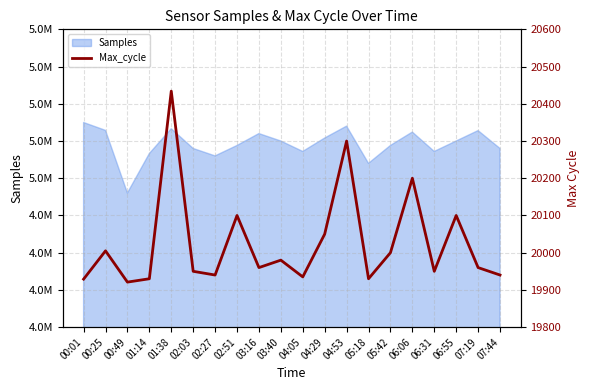

How many points are lower than both their immediate neighbors (excluding endpoints)?

6